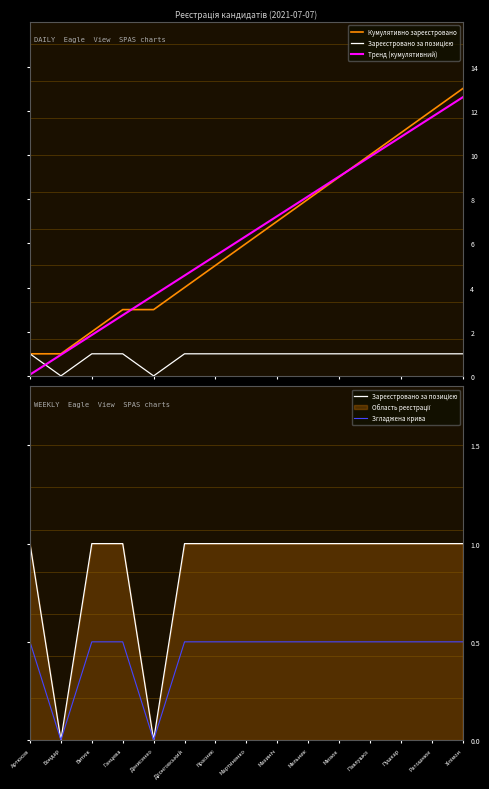

The Тренд (кумулятивний) series shows 0.1 at Артюхов. True or false?

True